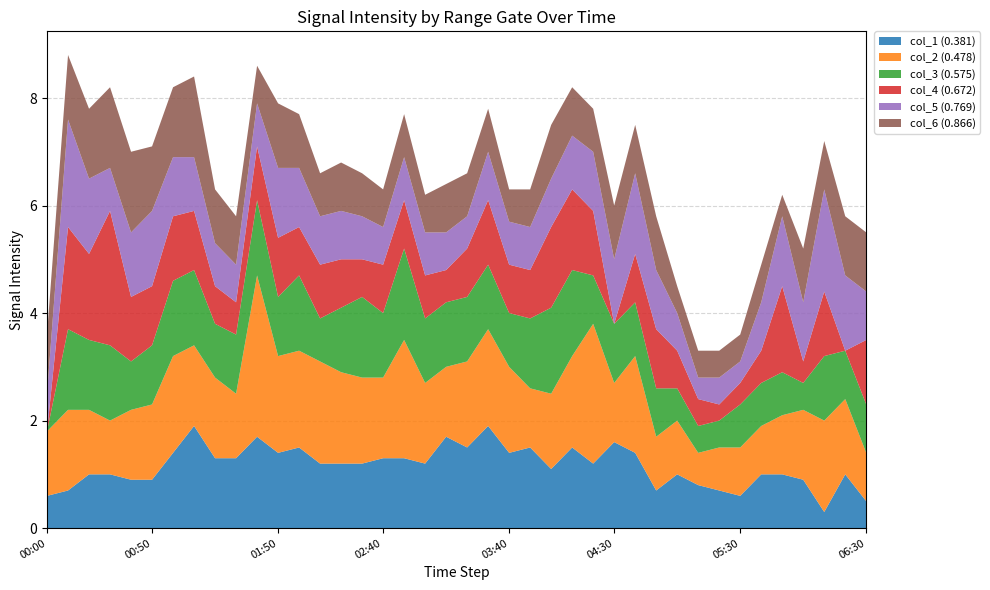

Reading right to left, transcribe all the data shown in this chart.

col_1 (0.381): 0.5	1.0	0.3	0.9	1.0	1.0	0.6	0.7	0.8	1.0	0.7	1.4	1.6	1.2	1.5	1.1	1.5	1.4	1.9	1.5	1.7	1.2	1.3	1.3	1.2	1.2	1.2	1.5	1.4	1.7	1.3	1.3	1.9	1.4	0.9	0.9	1.0	1.0	0.7	0.6
col_2 (0.478): 0.9	1.4	1.7	1.3	1.1	0.9	0.9	0.8	0.6	1.0	1.0	1.8	1.1	2.6	1.7	1.4	1.1	1.6	1.8	1.6	1.3	1.5	2.2	1.5	1.6	1.7	1.9	1.8	1.8	3.0	1.2	1.5	1.5	1.8	1.4	1.3	1.0	1.2	1.5	1.2
col_3 (0.575): 0.9	0.9	1.2	0.5	0.8	0.8	0.8	0.5	0.5	0.6	0.9	1.0	1.1	0.9	1.6	1.6	1.3	1.0	1.2	1.2	1.2	1.2	1.7	1.2	1.5	1.2	0.8	1.4	1.1	1.4	1.1	1.0	1.4	1.4	1.1	0.9	1.4	1.3	1.5	0.0
col_4 (0.672): 1.2	0.0	1.2	0.4	1.6	0.6	0.4	0.3	0.5	0.7	1.1	0.9	0.0	1.2	1.5	1.5	0.9	0.9	1.2	0.9	0.6	0.8	0.9	0.9	0.7	0.9	1.0	0.9	1.1	1.0	0.6	0.7	1.1	1.2	1.1	1.2	2.5	1.6	1.9	0.0
col_5 (0.769): 0.9	1.4	1.9	1.1	1.3	0.9	0.4	0.5	0.4	0.7	1.1	1.5	1.2	1.1	1.0	0.9	0.8	0.8	0.9	0.6	0.7	0.8	0.8	0.7	0.8	0.9	0.9	1.1	1.3	0.8	0.7	0.8	1.0	1.1	1.4	1.2	0.8	1.4	2.0	0.7
col_6 (0.866): 1.1	1.1	0.9	1.0	0.4	0.7	0.5	0.5	0.5	0.5	1.0	0.9	1.0	0.8	0.9	1.0	0.7	0.6	0.8	0.8	0.9	0.7	0.8	0.7	0.8	0.9	0.8	1.0	1.2	0.7	0.9	1.0	1.5	1.3	1.2	1.5	1.5	1.3	1.2	1.1